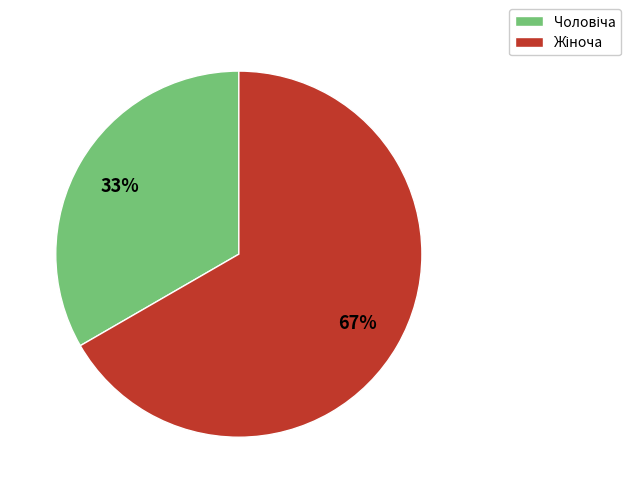

Does any single category account for the majority?

Yes